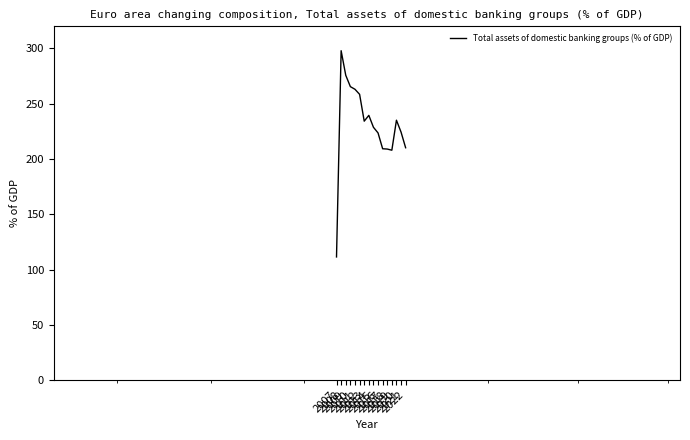

What is the difference between the maximum and minimum values?

186.6